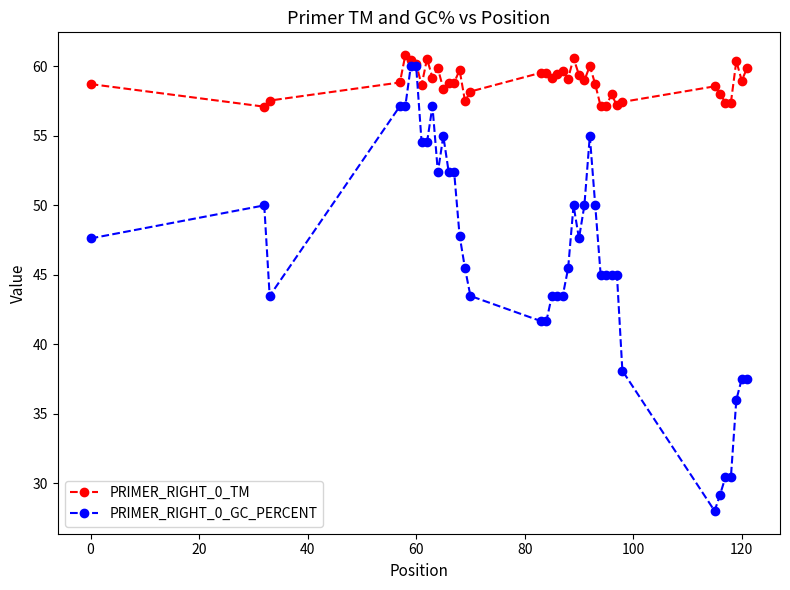

What is the sum of all PRIMER_RIGHT_0_TM values?

2355.3